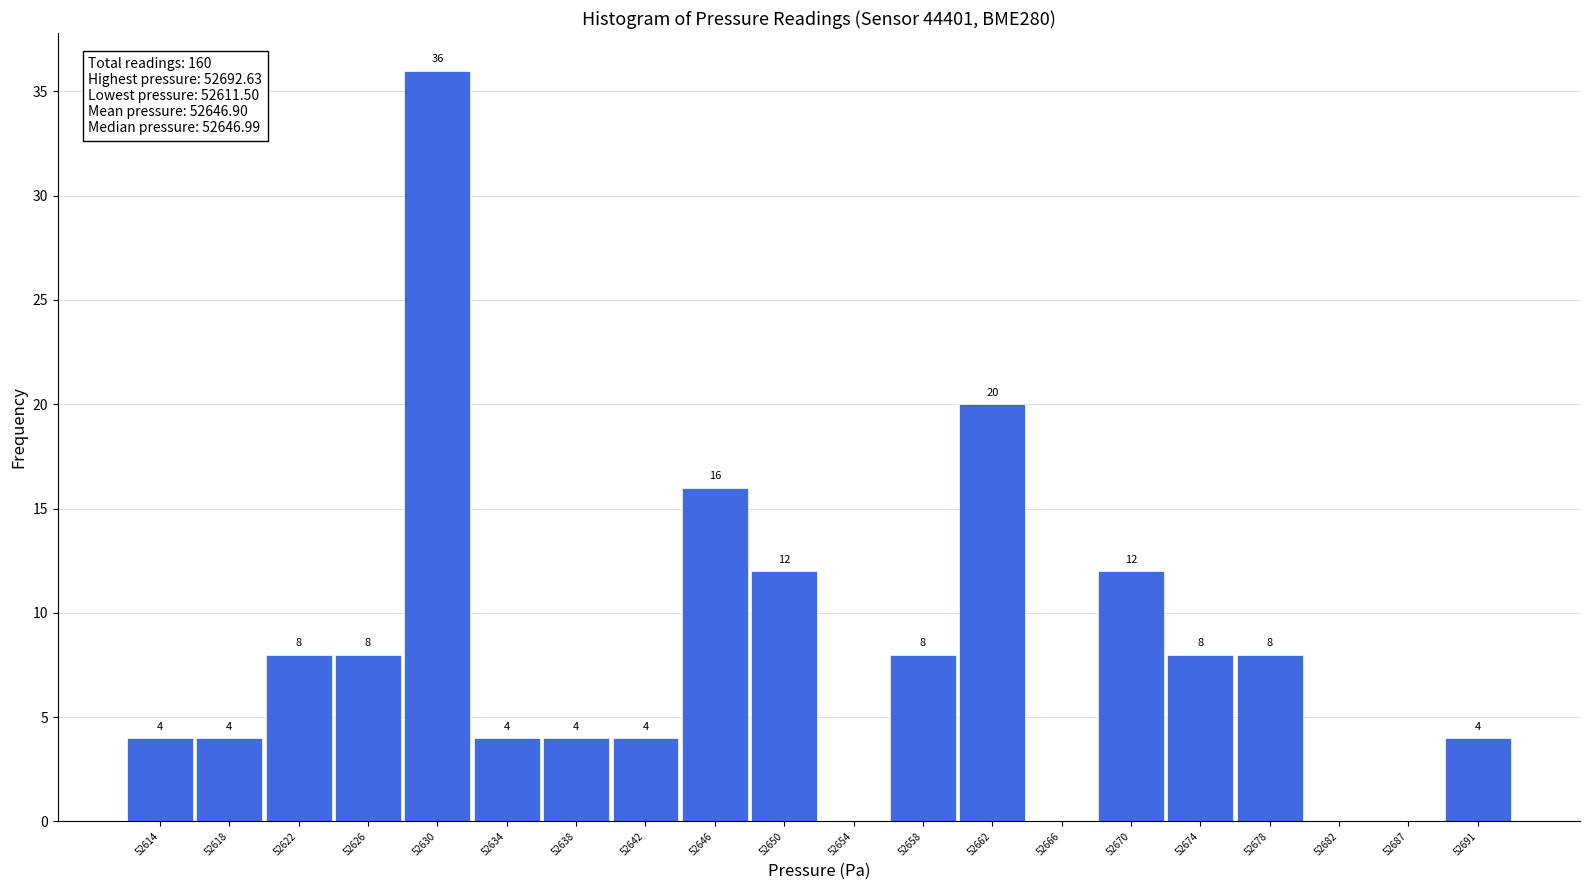

Which range on the x-axis has the tallest bar?

52627.5 to 52632.0